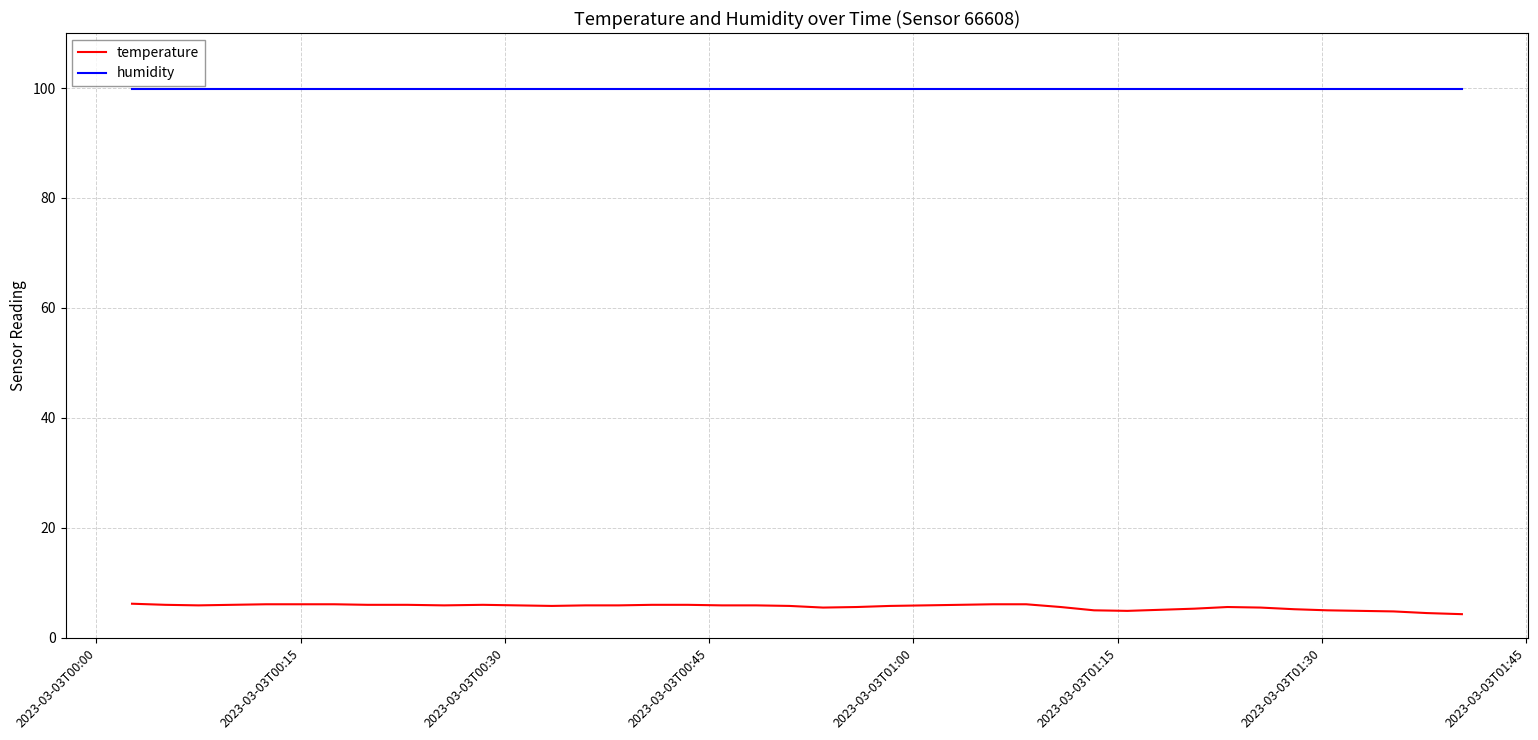

Which series has the largest range (max minus min)?

temperature